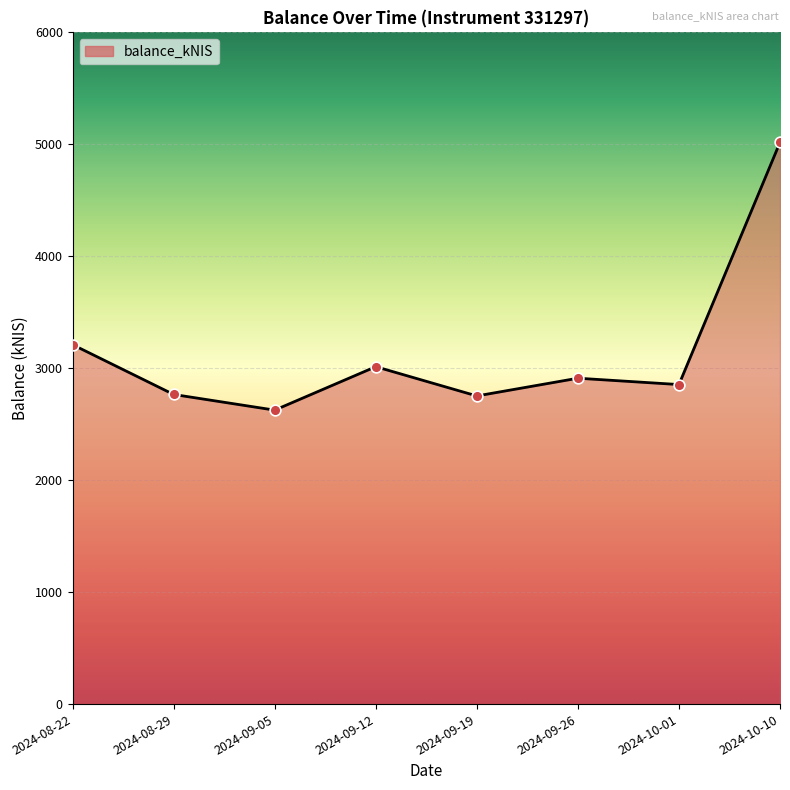

What is the change in value from 2024-09-12 to 2024-09-26?

-102.9